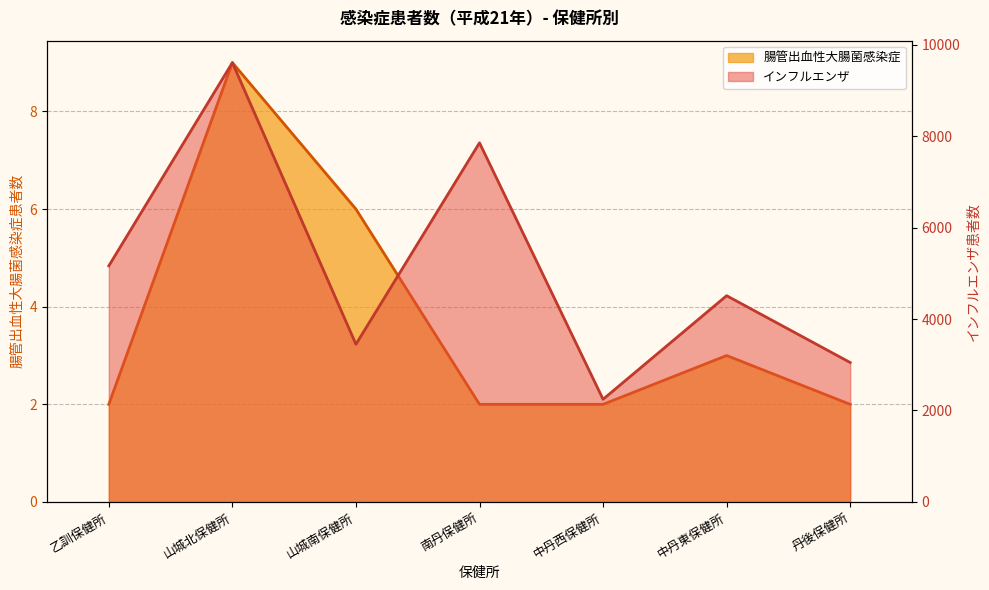

List the series in order of their overall mean, highest first.

インフルエンザ, 腸管出血性大腸菌感染症